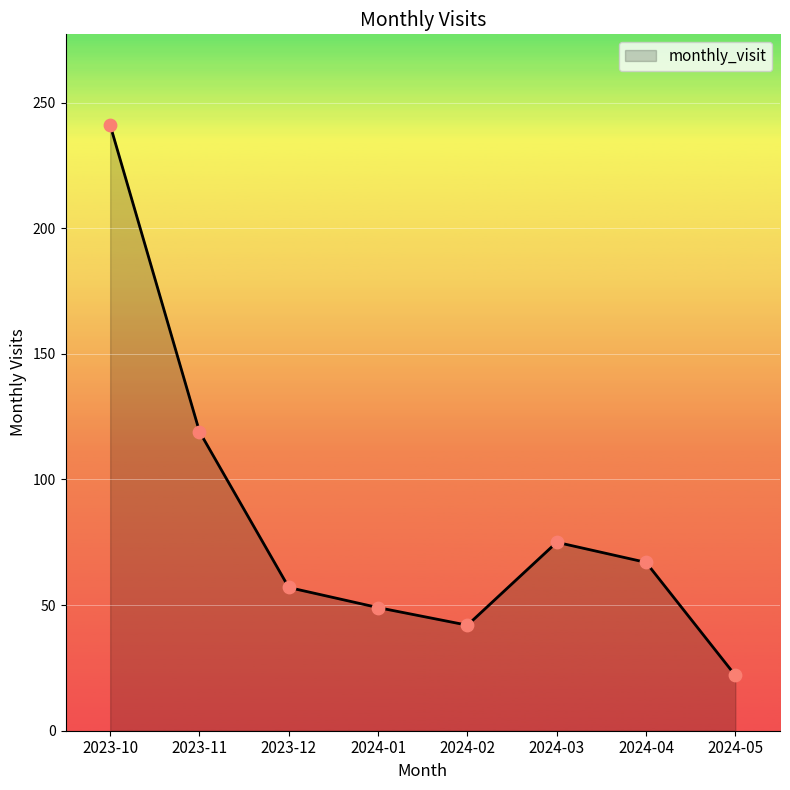

What is the change in value from 2023-11 to 2024-03?

-44